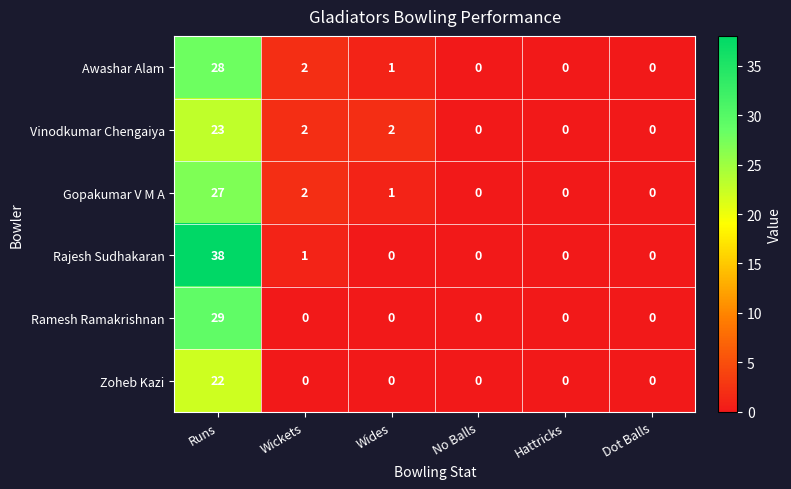

Which series has the largest range (max minus min)?

Rajesh Sudhakaran